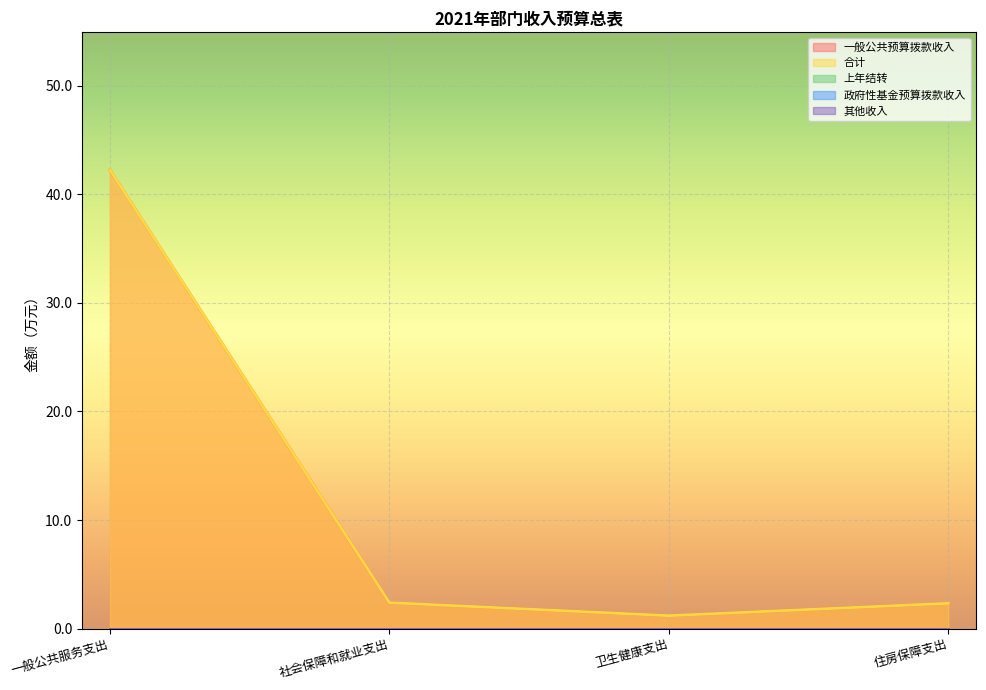

Is the value of 一般公共预算拨款收入 at 社会保障和就业支出 greater than the value of 合计 at 一般公共服务支出?

No